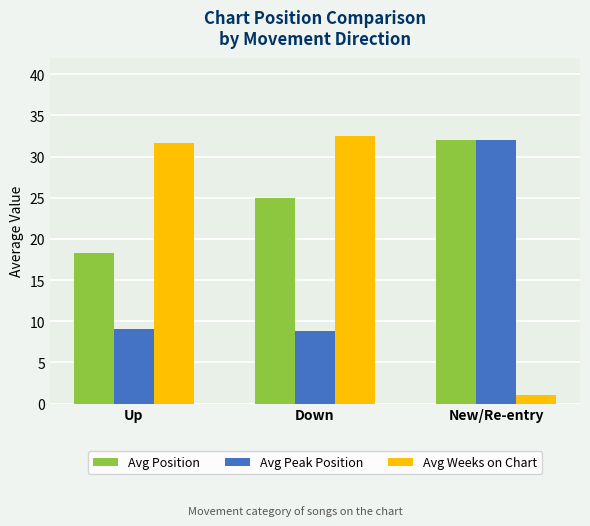

What are all the series names shown in the legend?

Avg Position, Avg Peak Position, Avg Weeks on Chart